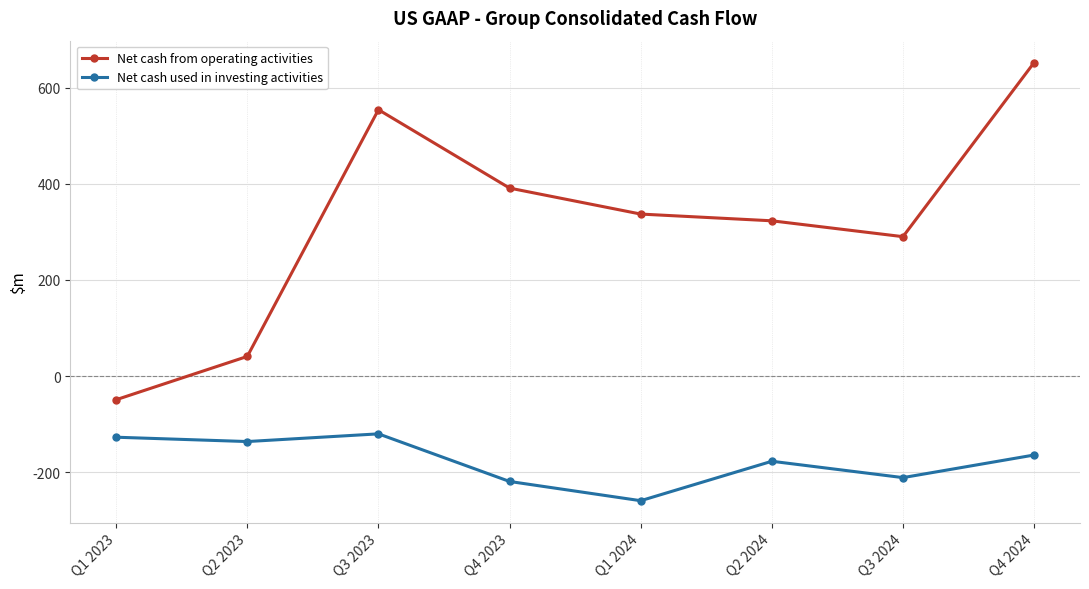

At which category does Net cash from operating activities reach its first local peak?

Q3 2023